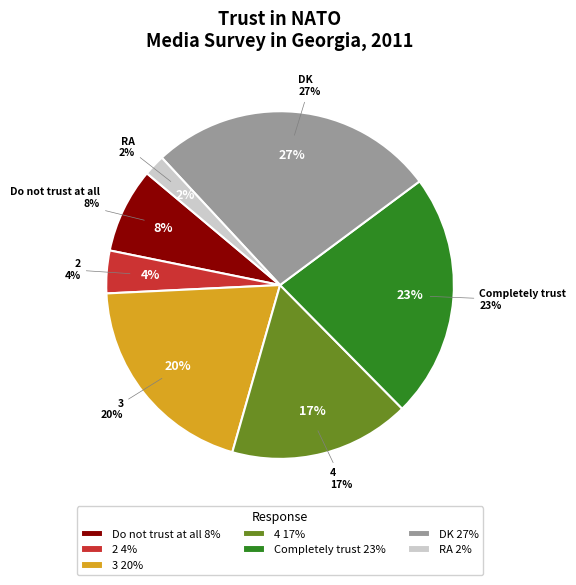

Do Completely trust and Do not trust at all together represent more than half of the pie?

No